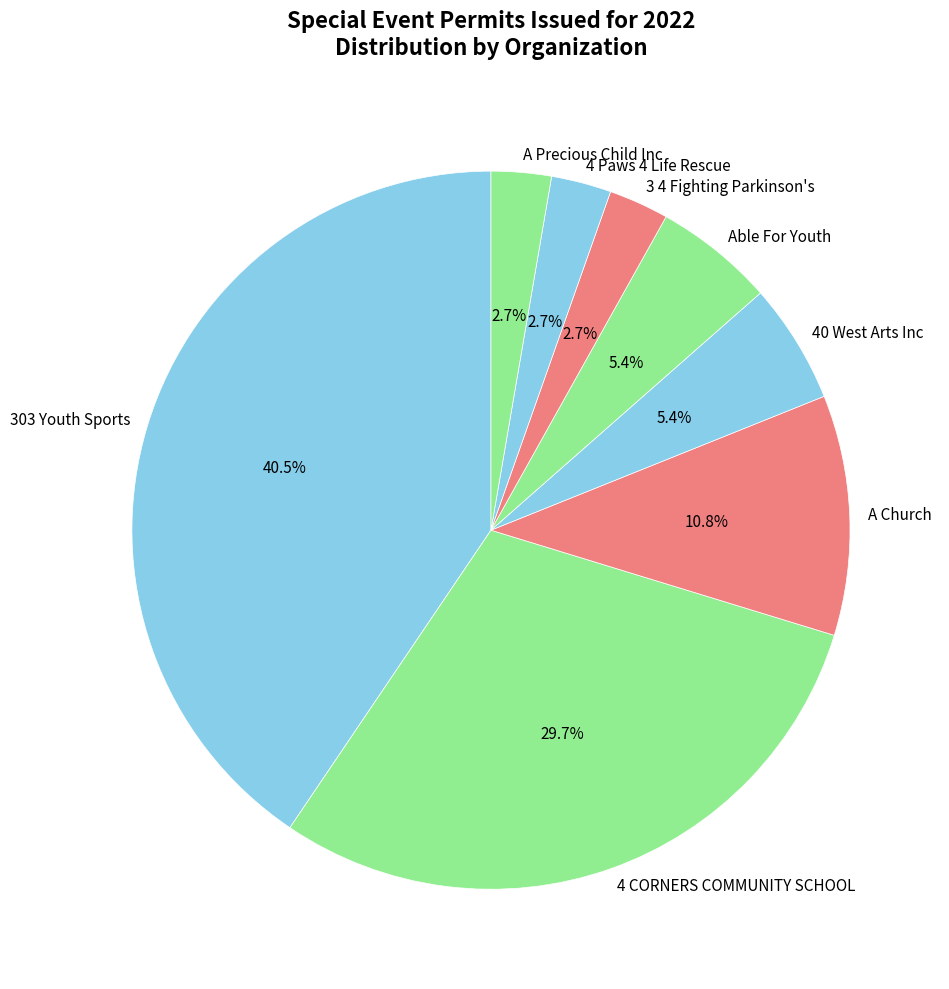

What is the largest slice in the pie chart?

303 Youth Sports